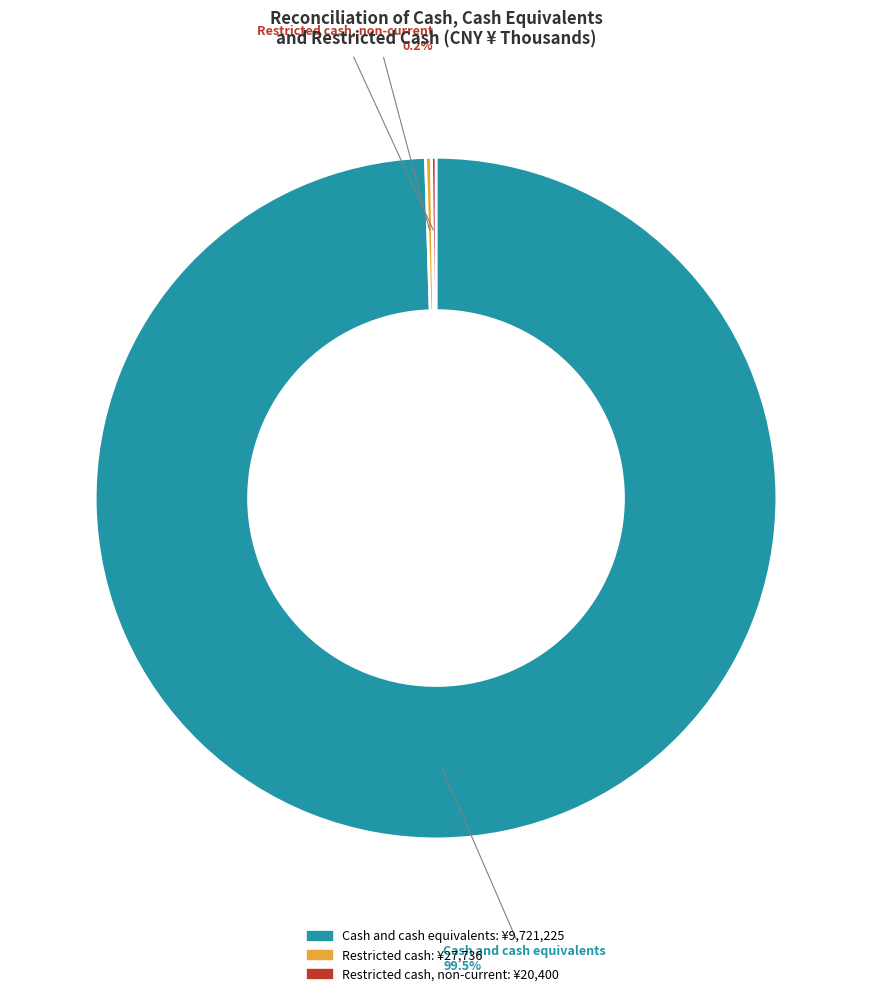

Is there a majority slice in this chart?

Yes